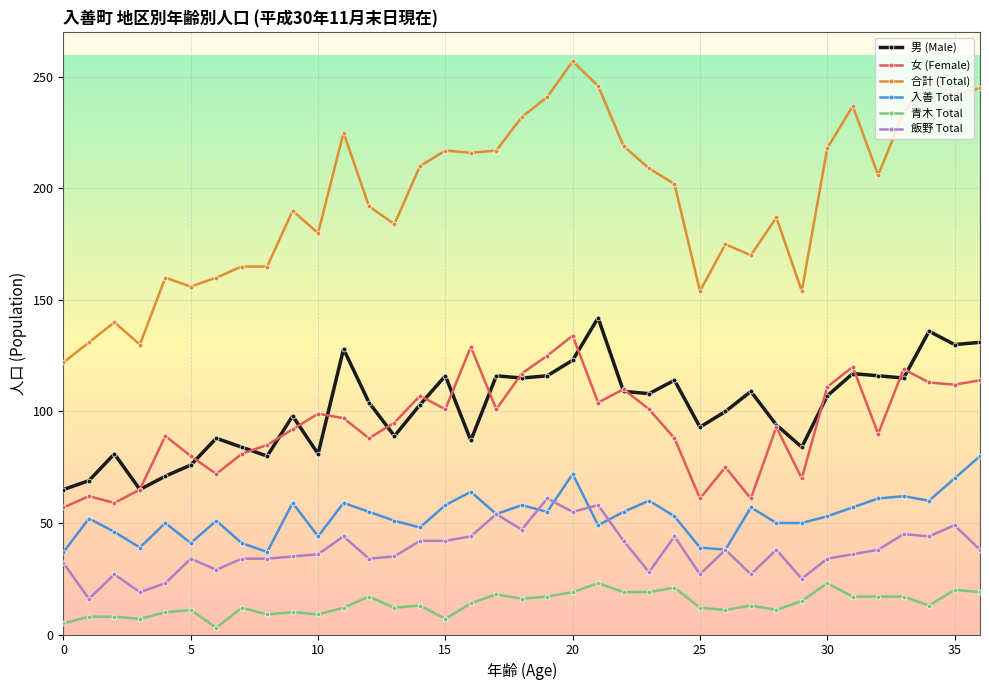

What is the maximum value shown in the chart?

257